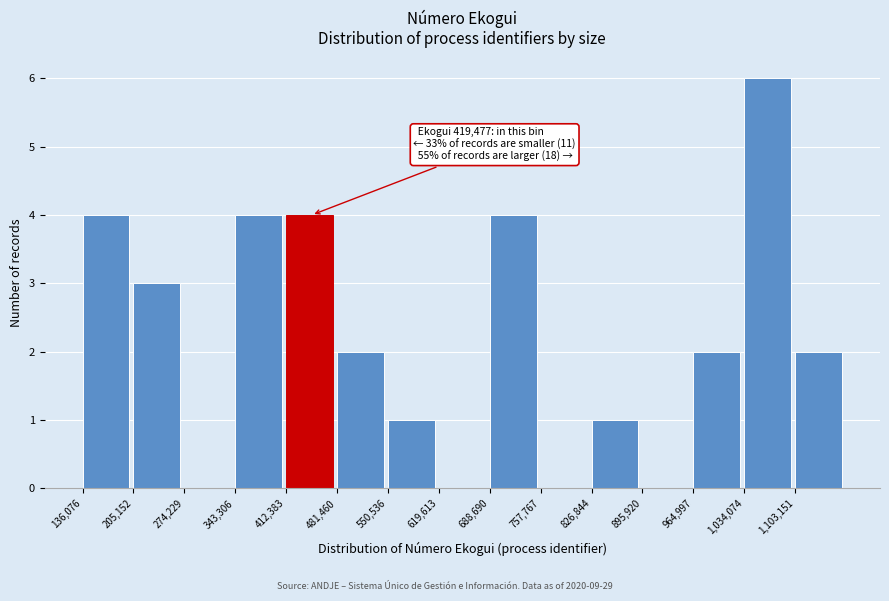

Which range on the x-axis has the tallest bar?

1030000 to 1100000